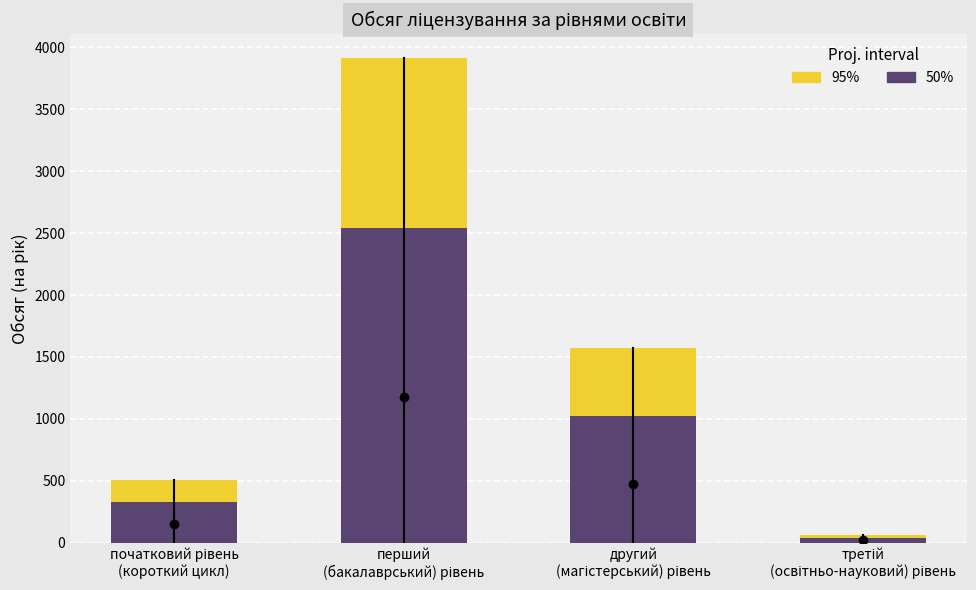

What is the highest value of the Обсяг (95%) series?

3910.0